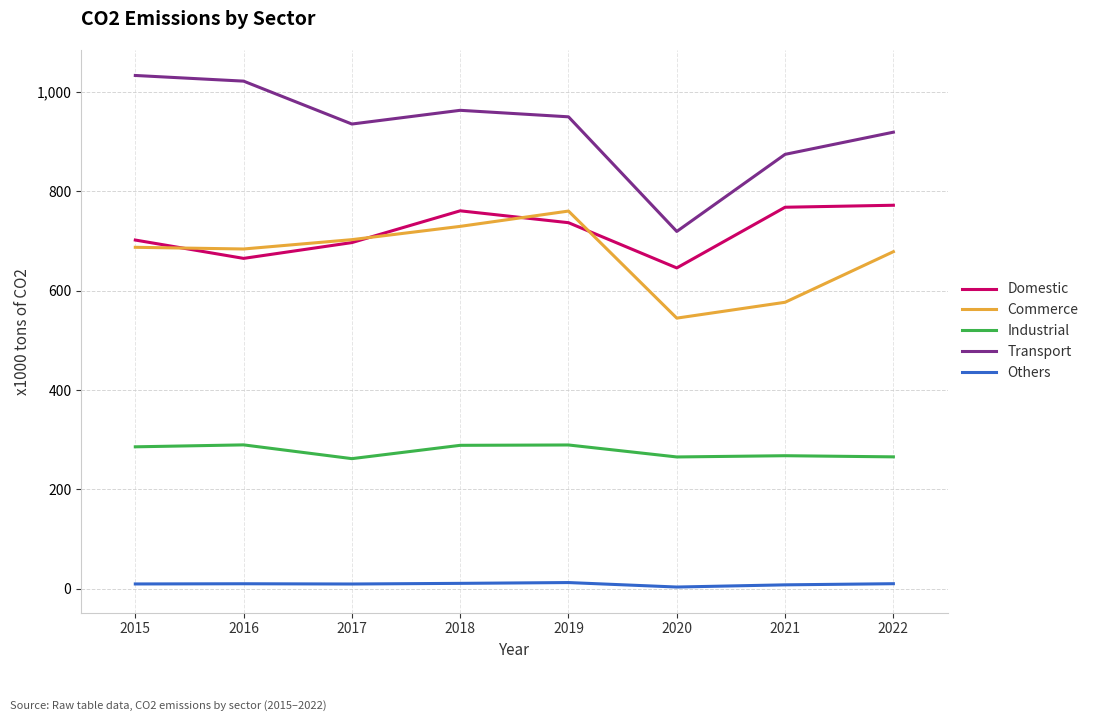

At how many categories does at least one series exceed 423?

8